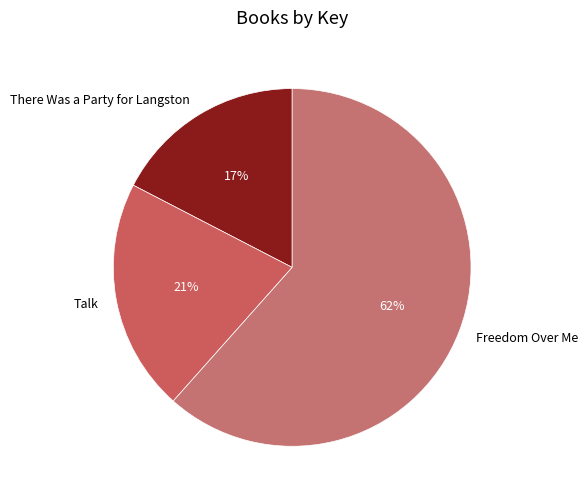

What percentage is the There Was a Party for Langston slice, to the nearest percent?

17%